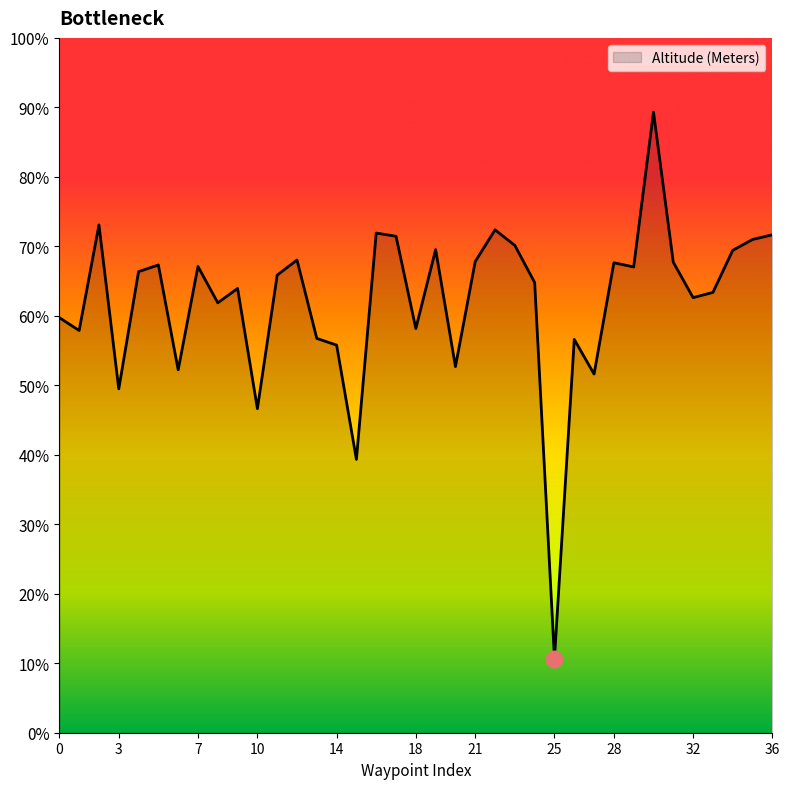

How many values are below 1550?

18